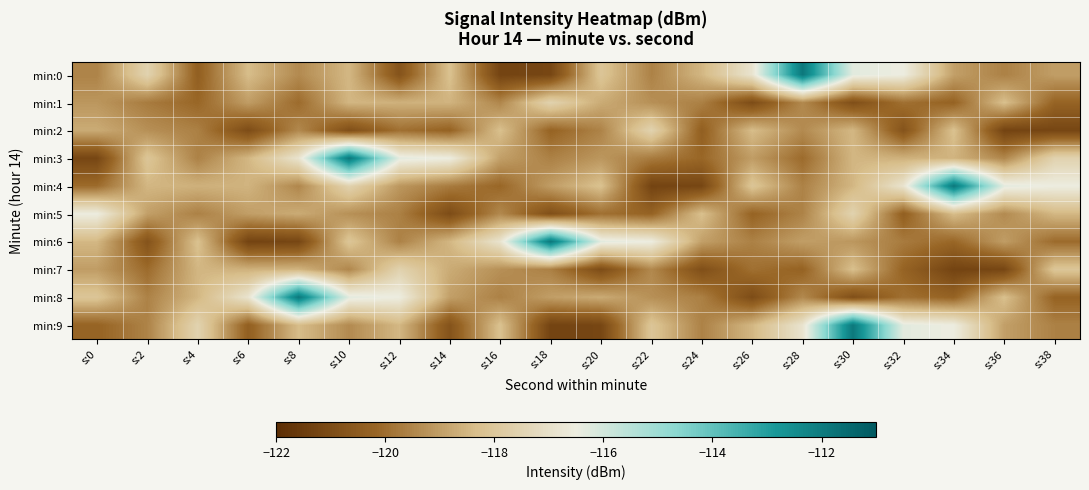

Reading left to right, transcribe all the data shown in this chart.

min:0: s:0=-119.5	s:2=-117.5	s:4=-120.4	s:6=-118.4	s:8=-119.4	s:10=-118.5	s:12=-120.8	s:14=-118.2	s:16=-121.3	s:18=-121.2	s:20=-118.1	s:22=-119.6	s:24=-118.5	s:26=-116.9	s:28=-111.9	s:30=-116.3	s:32=-116.5	s:34=-119.0	s:36=-119.6	s:38=-119.0
min:1: s:0=-119.2	s:2=-119.7	s:4=-120.1	s:6=-119.0	s:8=-120.0	s:10=-118.5	s:12=-118.6	s:14=-118.6	s:16=-119.5	s:18=-117.6	s:20=-118.7	s:22=-119.3	s:24=-119.6	s:26=-121.0	s:28=-119.4	s:30=-120.9	s:32=-119.9	s:34=-120.3	s:36=-118.3	s:38=-120.2
min:2: s:0=-118.7	s:2=-119.3	s:4=-119.6	s:6=-121.0	s:8=-119.4	s:10=-120.9	s:12=-119.9	s:14=-120.3	s:16=-118.3	s:18=-120.2	s:20=-119.5	s:22=-117.5	s:24=-120.4	s:26=-118.4	s:28=-119.4	s:30=-118.5	s:32=-120.8	s:34=-118.2	s:36=-121.3	s:38=-121.2
min:3: s:0=-121.2	s:2=-118.1	s:4=-119.6	s:6=-118.5	s:8=-116.9	s:10=-111.9	s:12=-116.3	s:14=-116.5	s:16=-119.0	s:18=-119.6	s:20=-119.2	s:22=-119.7	s:24=-120.1	s:26=-119.0	s:28=-120.0	s:30=-118.5	s:32=-118.6	s:34=-118.6	s:36=-119.5	s:38=-117.6
min:4: s:0=-120.0	s:2=-118.5	s:4=-118.6	s:6=-118.6	s:8=-119.5	s:10=-117.6	s:12=-119.2	s:14=-119.7	s:16=-120.1	s:18=-119.0	s:20=-118.2	s:22=-121.3	s:24=-121.2	s:26=-118.1	s:28=-119.6	s:30=-118.5	s:32=-116.9	s:34=-111.9	s:36=-116.3	s:38=-116.5
min:5: s:0=-116.5	s:2=-119.0	s:4=-119.6	s:6=-119.0	s:8=-118.7	s:10=-119.3	s:12=-119.6	s:14=-121.0	s:16=-119.4	s:18=-120.9	s:20=-119.9	s:22=-120.3	s:24=-118.3	s:26=-120.2	s:28=-119.5	s:30=-117.5	s:32=-120.4	s:34=-118.4	s:36=-119.4	s:38=-118.5
min:6: s:0=-118.5	s:2=-120.8	s:4=-118.2	s:6=-121.3	s:8=-121.2	s:10=-118.1	s:12=-119.6	s:14=-118.5	s:16=-116.9	s:18=-111.9	s:20=-116.3	s:22=-116.5	s:24=-119.0	s:26=-119.6	s:28=-119.0	s:30=-119.2	s:32=-119.7	s:34=-120.1	s:36=-119.0	s:38=-120.0
min:7: s:0=-119.0	s:2=-120.0	s:4=-118.5	s:6=-118.6	s:8=-118.6	s:10=-119.5	s:12=-117.6	s:14=-118.7	s:16=-119.3	s:18=-119.6	s:20=-121.0	s:22=-119.4	s:24=-120.9	s:26=-119.9	s:28=-120.3	s:30=-118.3	s:32=-120.2	s:34=-121.3	s:36=-121.2	s:38=-118.1
min:8: s:0=-118.1	s:2=-119.6	s:4=-118.5	s:6=-116.9	s:8=-111.9	s:10=-116.3	s:12=-116.5	s:14=-119.0	s:16=-119.6	s:18=-119.0	s:20=-118.7	s:22=-119.3	s:24=-119.6	s:26=-121.0	s:28=-119.4	s:30=-120.9	s:32=-119.9	s:34=-120.3	s:36=-118.3	s:38=-120.2
min:9: s:0=-120.2	s:2=-119.5	s:4=-117.5	s:6=-120.4	s:8=-118.4	s:10=-119.4	s:12=-118.5	s:14=-120.8	s:16=-118.2	s:18=-121.3	s:20=-121.2	s:22=-118.1	s:24=-119.6	s:26=-118.5	s:28=-116.9	s:30=-111.9	s:32=-116.3	s:34=-116.5	s:36=-119.0	s:38=-119.6